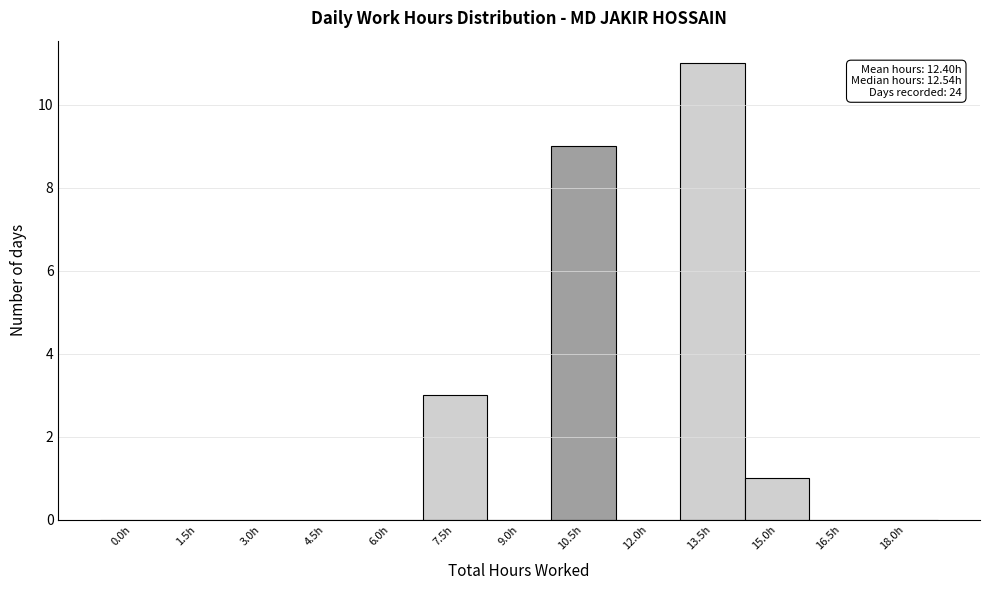

Reading left to right, what are all the values shown in this chart?

0.0h=0	1.5h=0	3.0h=0	4.5h=0	6.0h=0	7.5h=3	9.0h=0	10.5h=9	12.0h=0	13.5h=11	15.0h=1	16.5h=0	18.0h=0